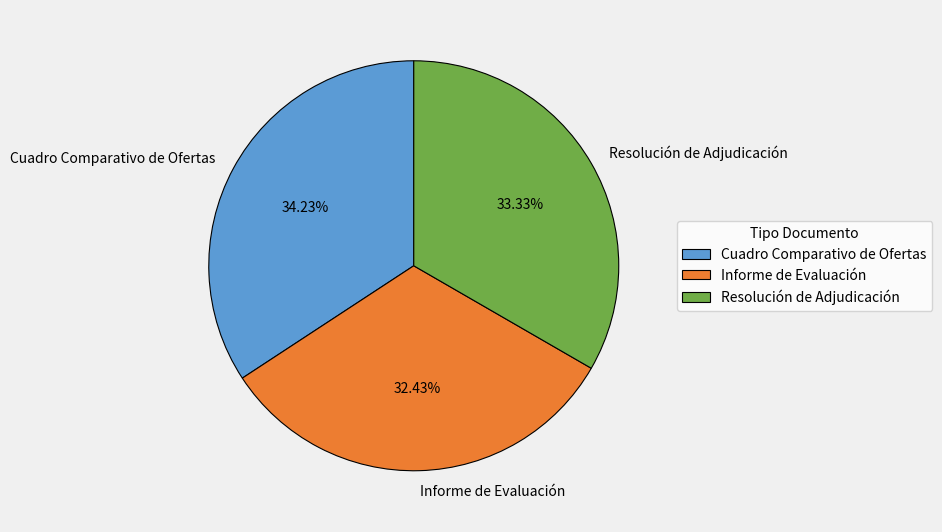

The Informe de Evaluación slice represents 38% of the pie. True or false?

False